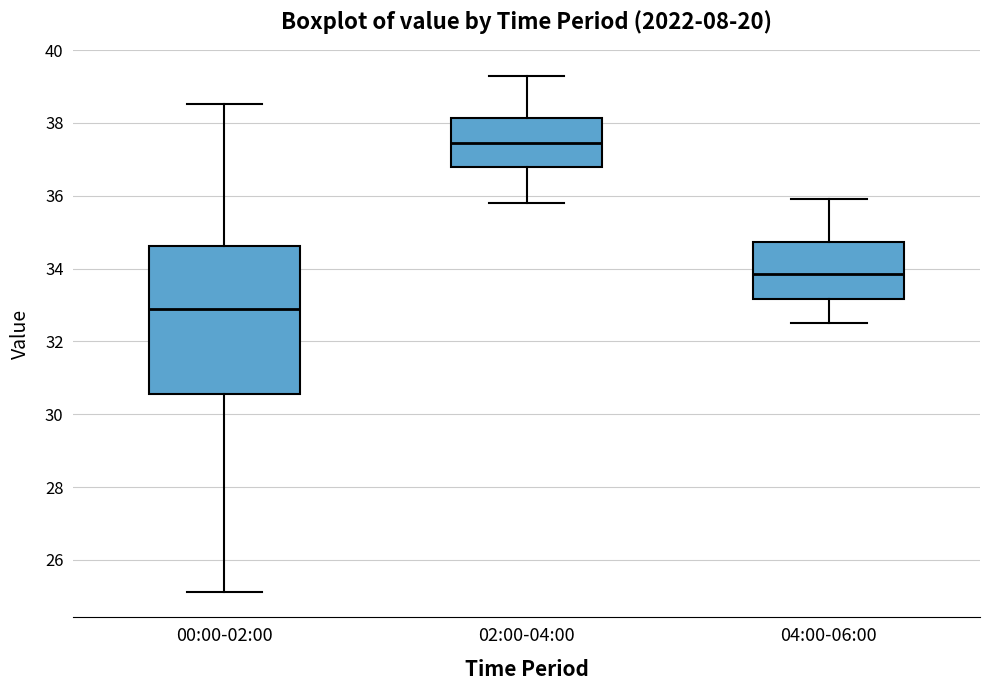

Where does the lower whisker of the box for 02:00-04:00 end on the y-axis? The values are not printed on the chart, so give them approximately, as read against the axis.

35.8